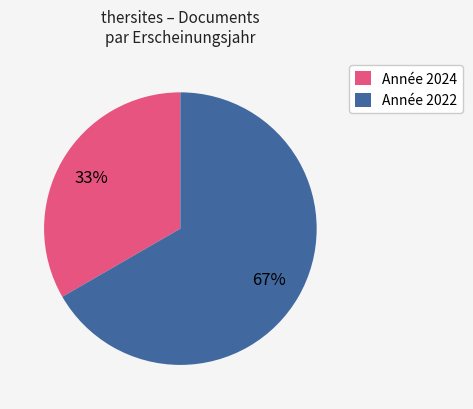

Does any single category account for the majority?

Yes